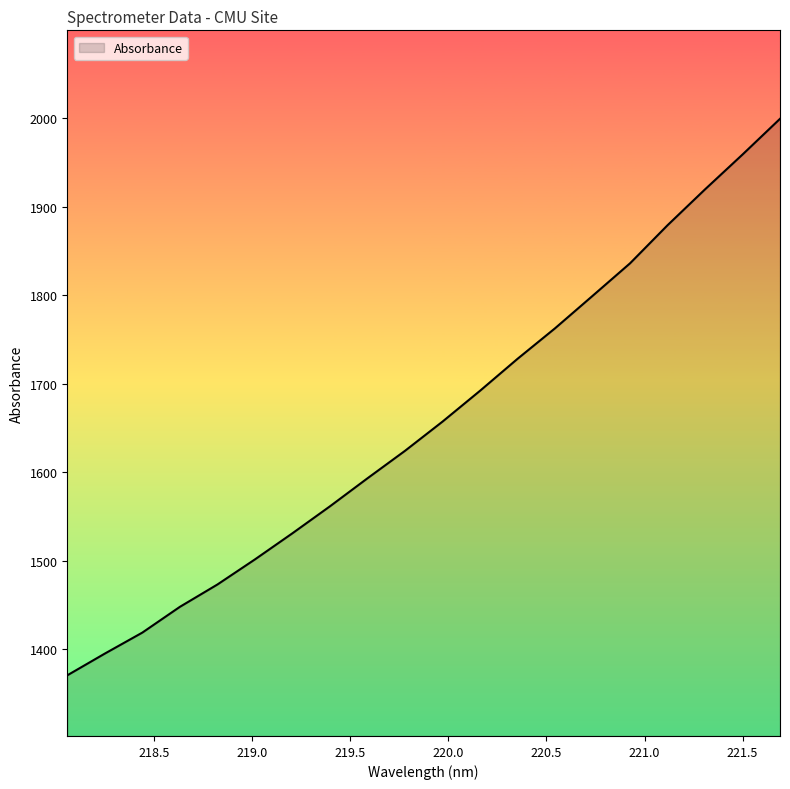

What is the difference between the maximum and minimum values?

628.8